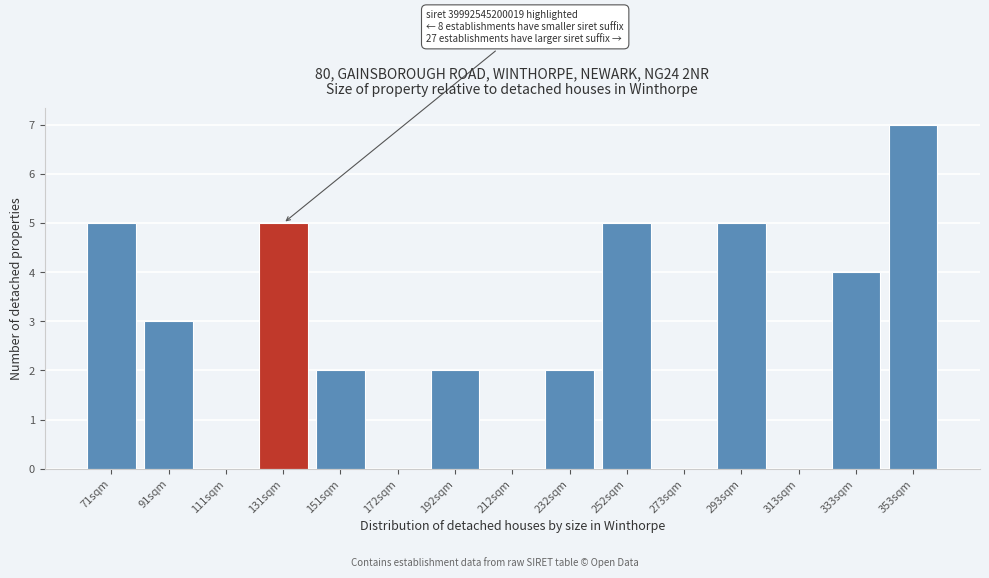

Between 293sqm and 151sqm, which is larger?

293sqm